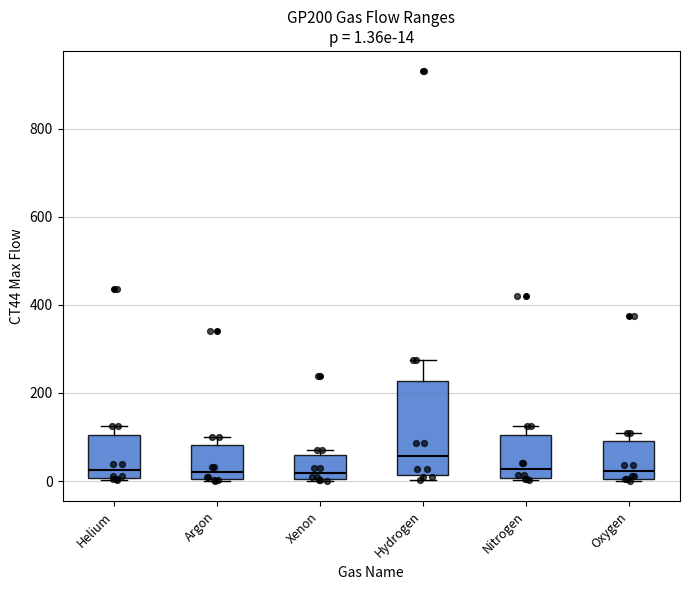

Which box is the tallest, from its lower edge to its upper edge?

Hydrogen